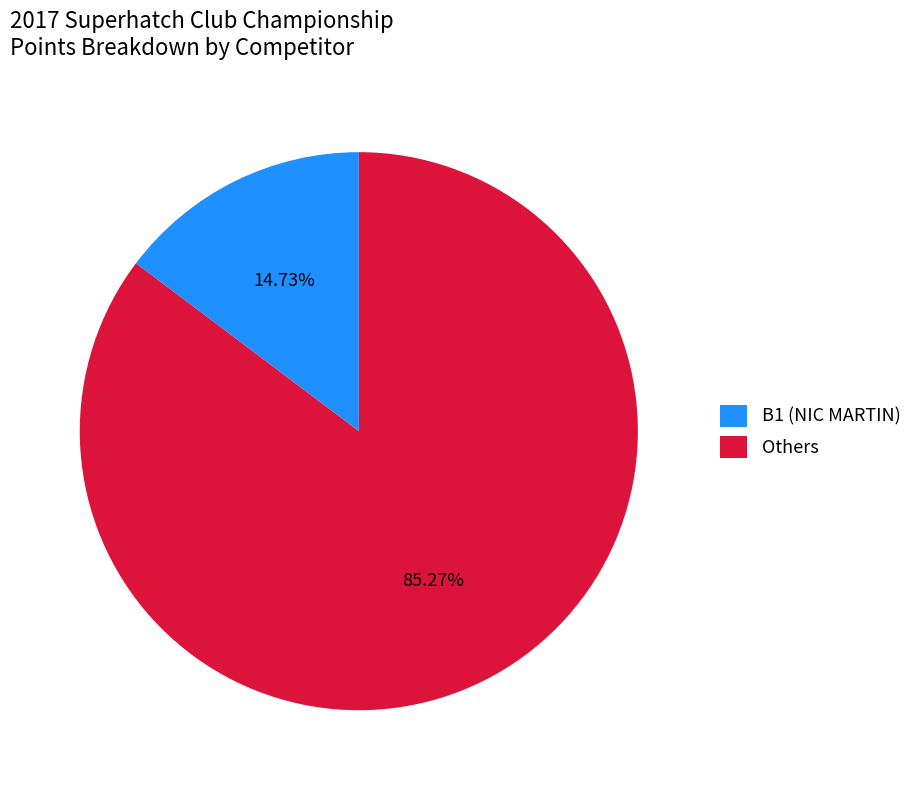

How many slices are in this pie chart?

2